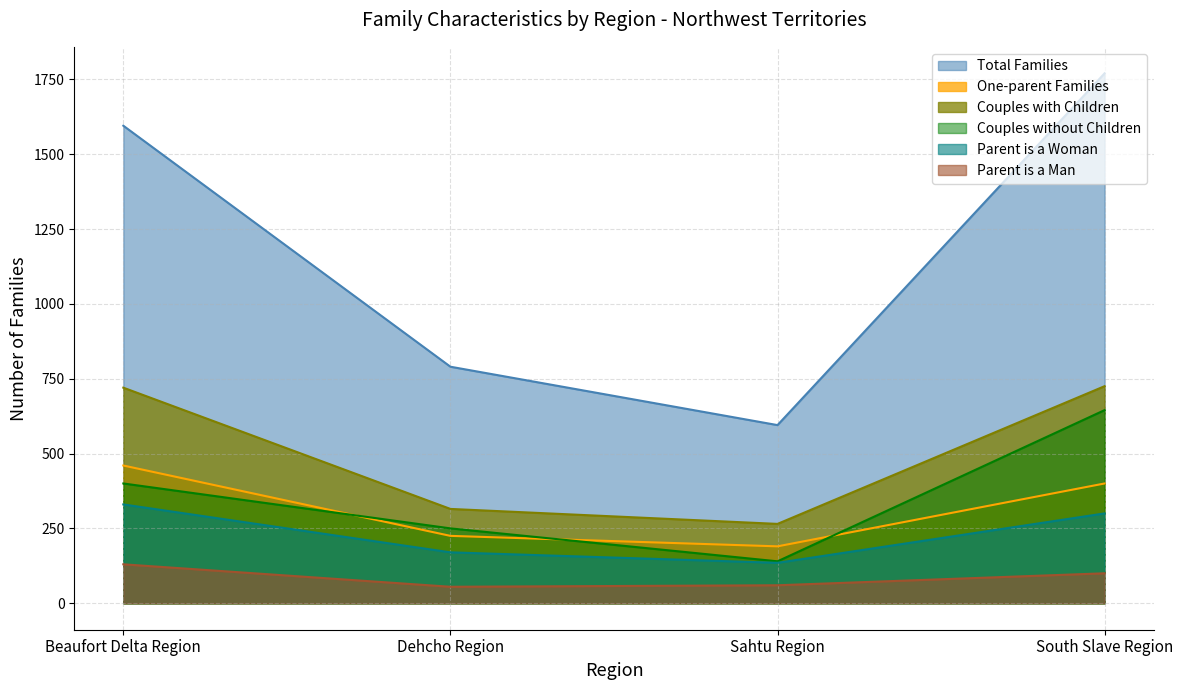

What is the sum of the Parent is a Woman values at Dehcho Region and Beaufort Delta Region?

500